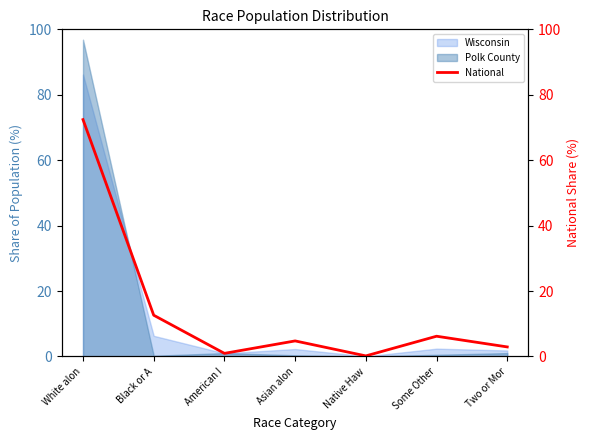

List the labels in order of value, largest first.

White alon, Black or A, Some Other, Asian alon, Two or Mor, American I, Native Haw